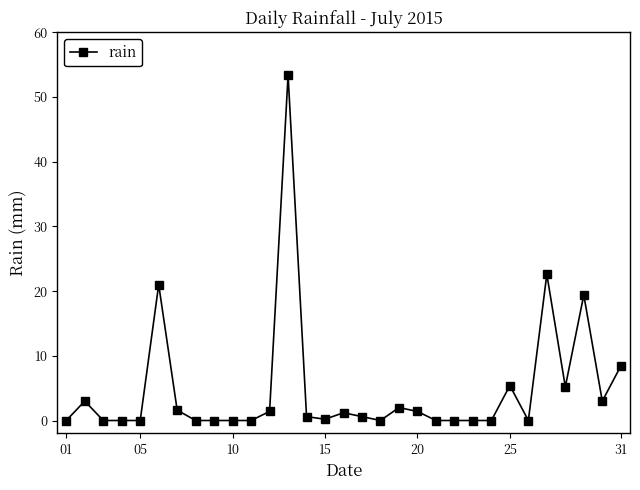

True or false: the data has more than 2 interior local peaks.

True